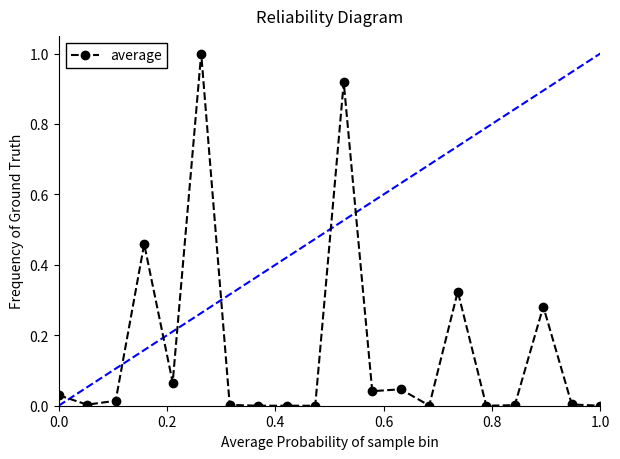

What is the greatest value displayed?

1.0